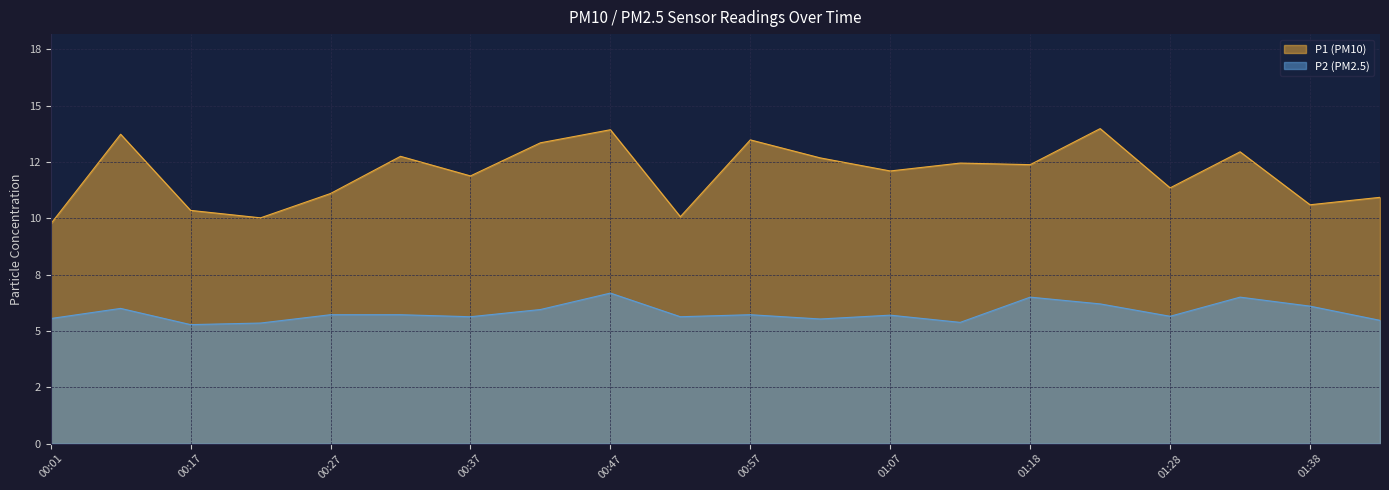

True or false: P1 has a value of 13.3 at 00:42.

True